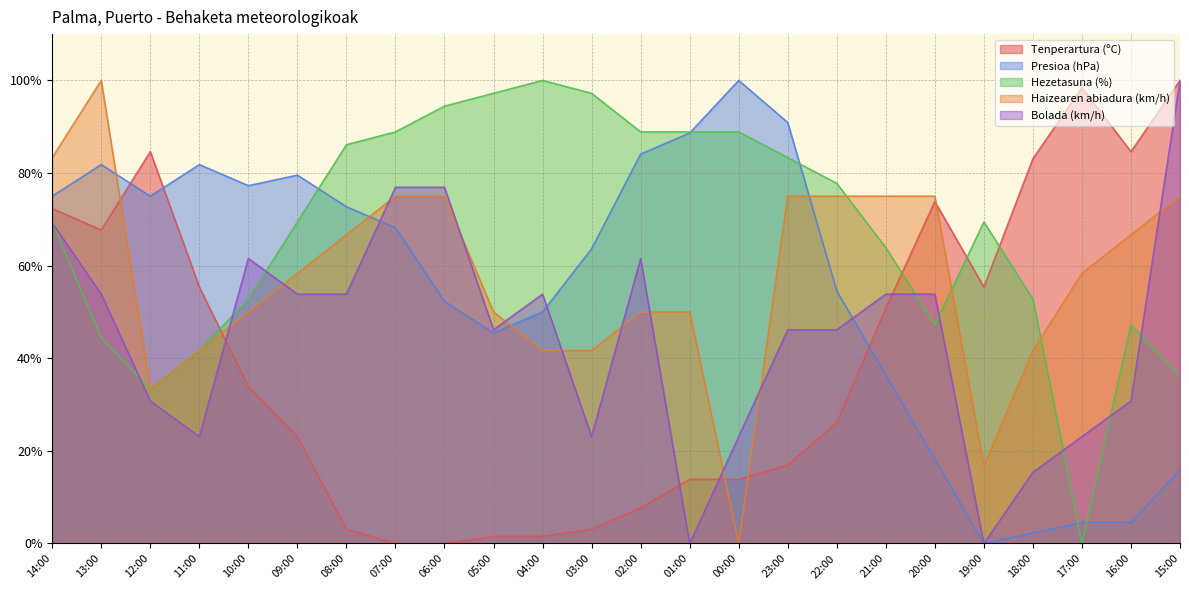

Between 00:00 and 18:00, which series saw the biggest shift?

Presioa (hPa)